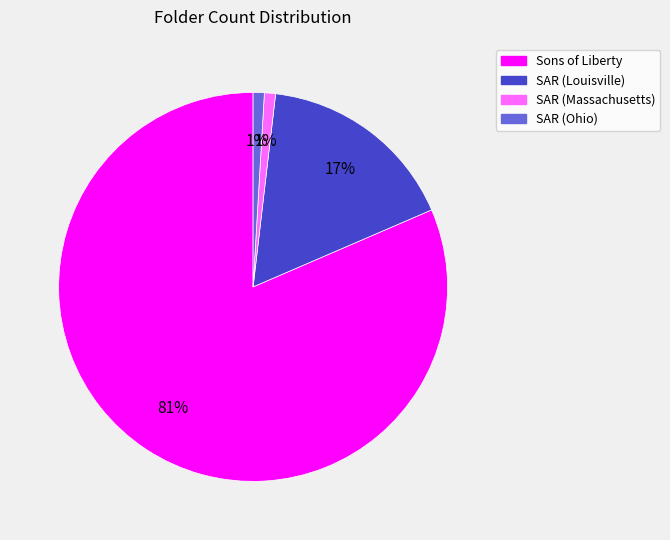

Is there any slice that represents more than half of the pie?

Yes